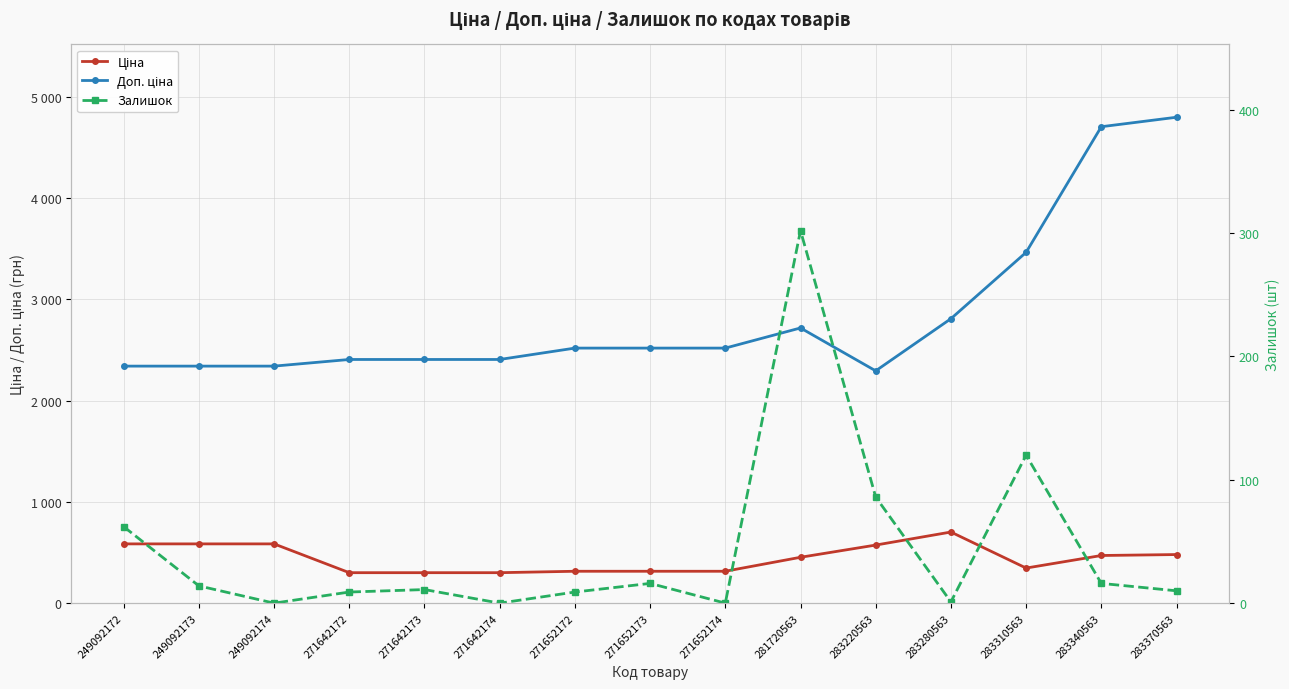

Where is the first local maximum for Доп. ціна?

281720563